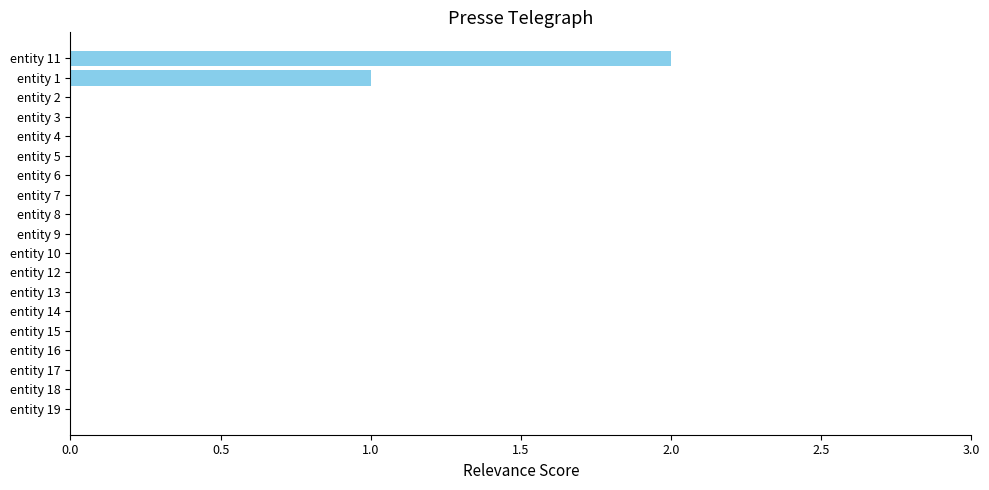

What is the sum of all values?

3